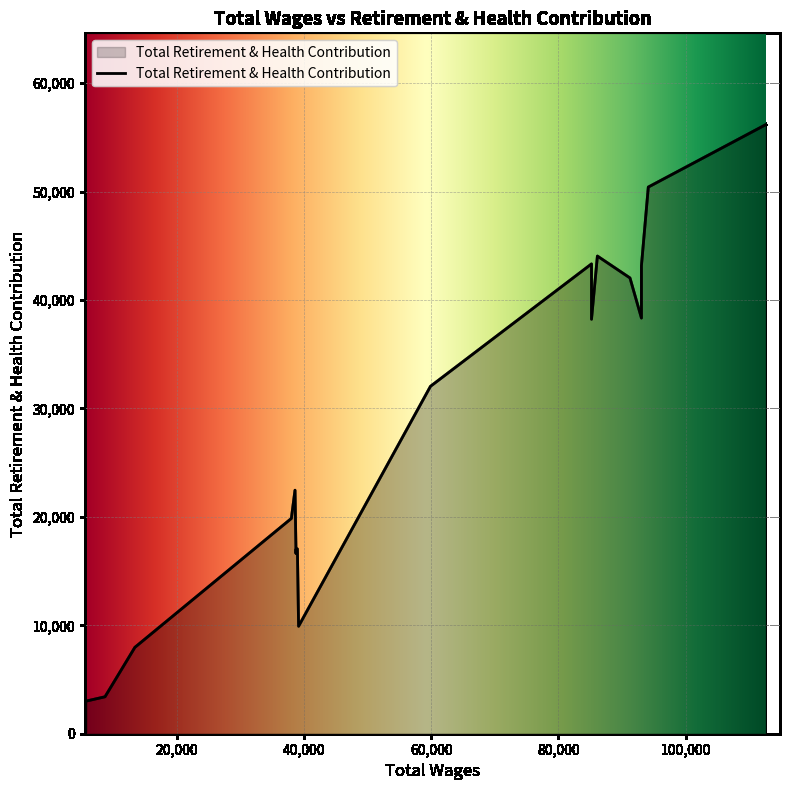

True or false: there are more than 2 points higher than both neighbors.

True